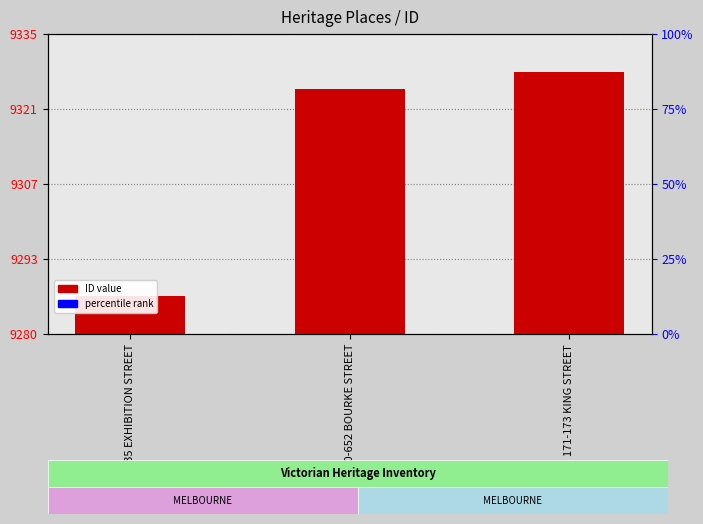

What is the value of the 1st bar from the left?

9287